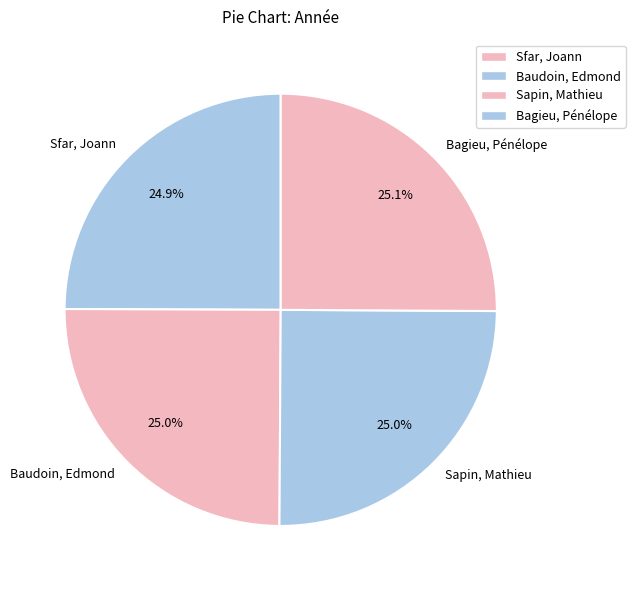

What is the ratio of the value at Baudoin, Edmond to the value at Sapin, Mathieu?

1.0